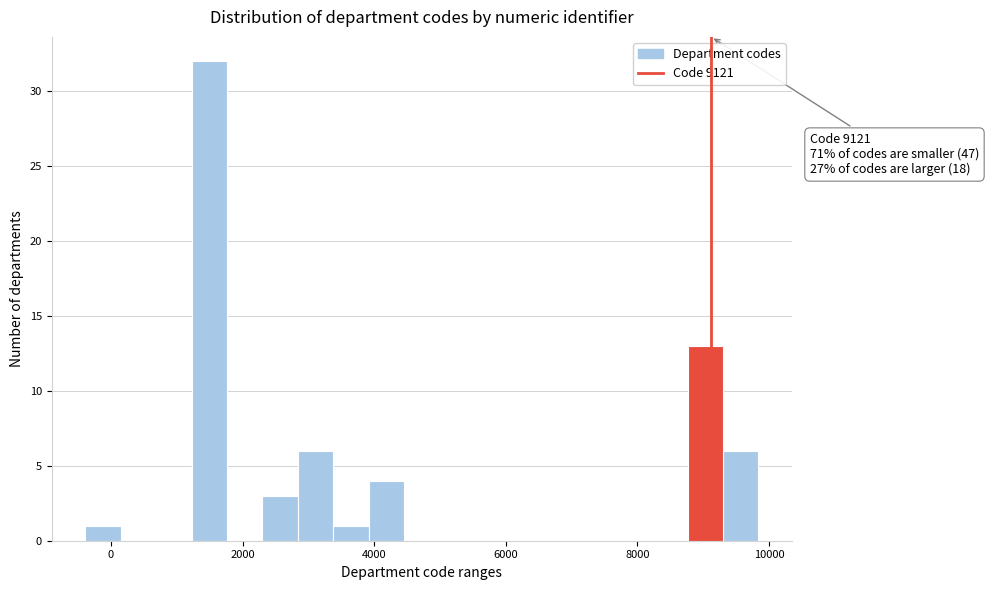

Read against the x-axis, roughly where is the centre of the tallest bar?

1400